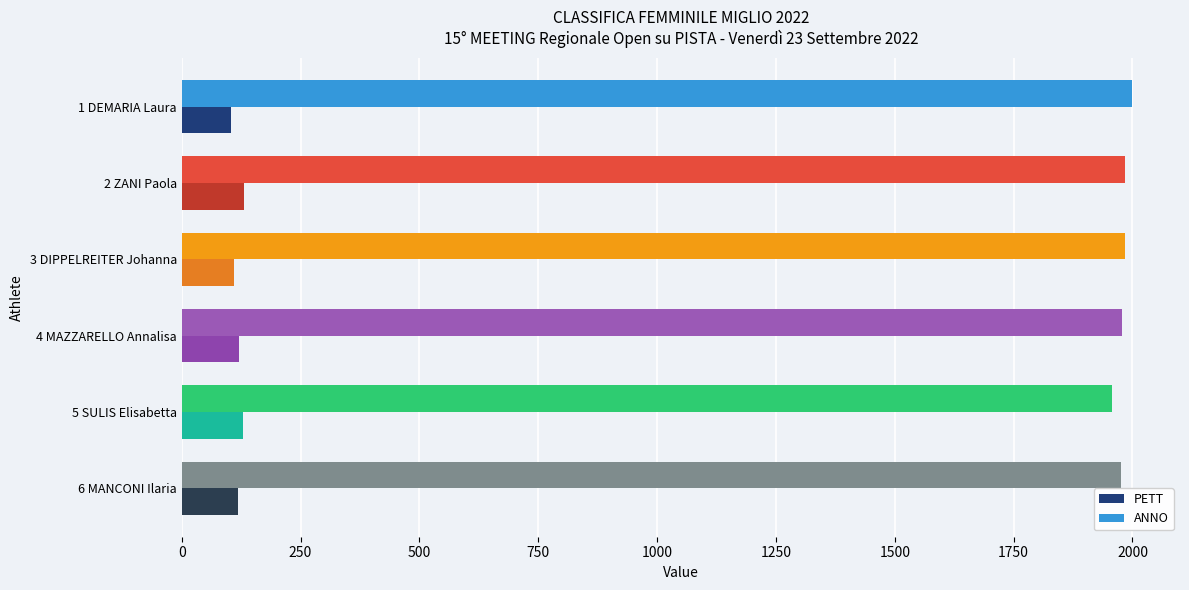

What is the difference between the highest and lowest values at 1 DEMARIA Laura?

1897